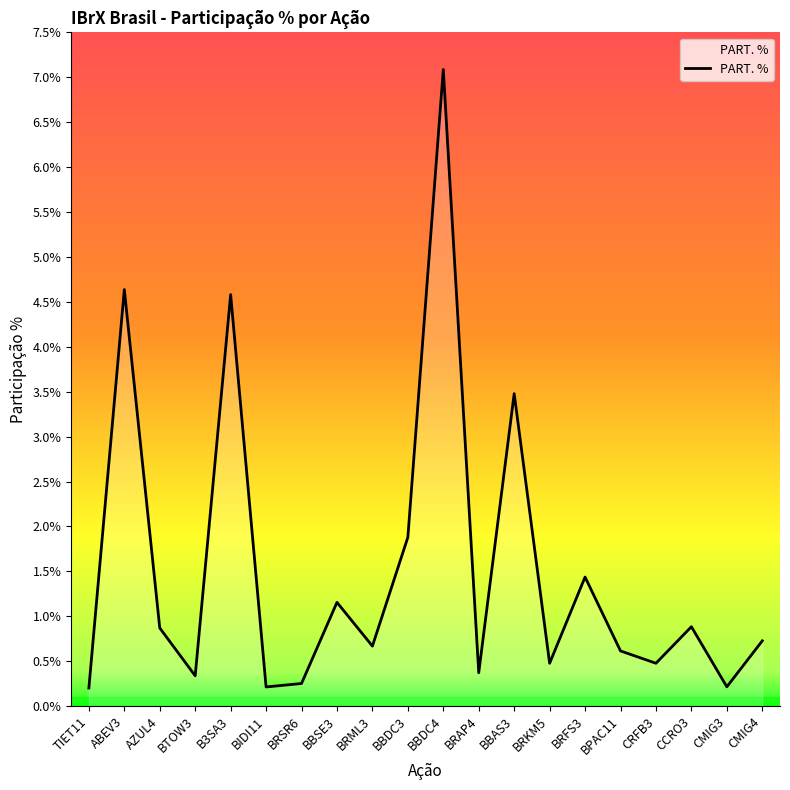

Which category has the highest value across all series?

BBDC4